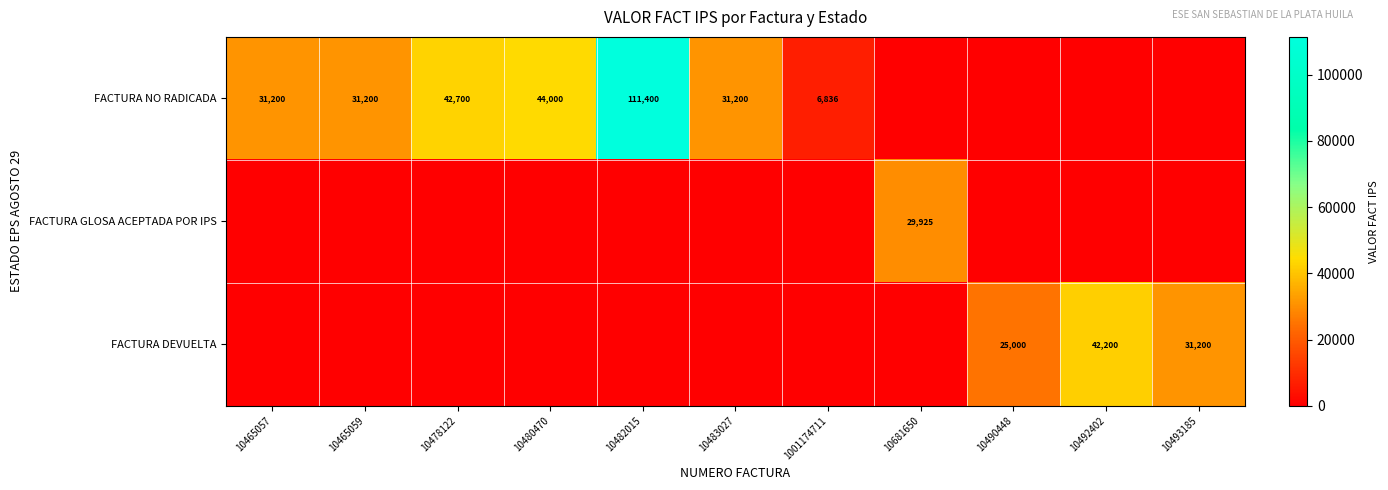

True or false: FACTURA DEVUELTA has a value of 31200 at 10493185.

True